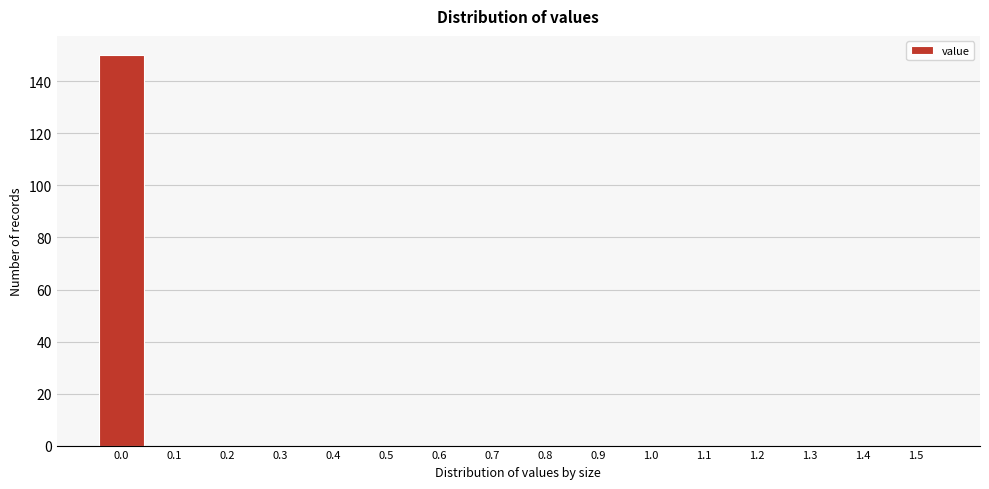

Reading right to left, list all the values displayed in this chart.

1.5=0	1.4=0	1.3=0	1.2=0	1.1=0	1.0=0	0.9=0	0.8=0	0.7=0	0.6=0	0.5=0	0.4=0	0.3=0	0.2=0	0.1=0	0.0=150